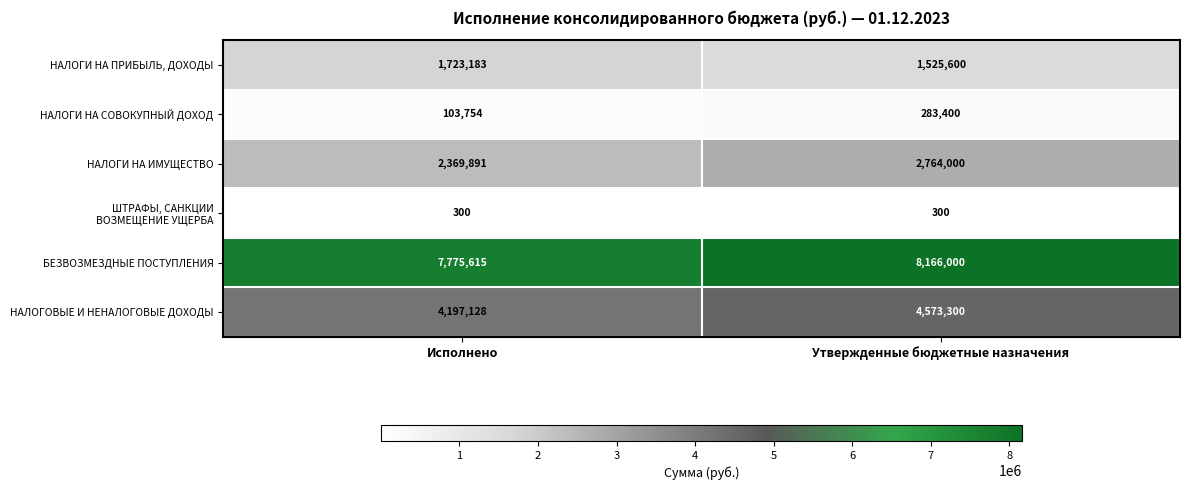

Rank the categories by НАЛОГОВЫЕ И НЕНАЛОГОВЫЕ ДОХОДЫ value from lowest to highest.

Исполнено, Утвержденные бюджетные назначения